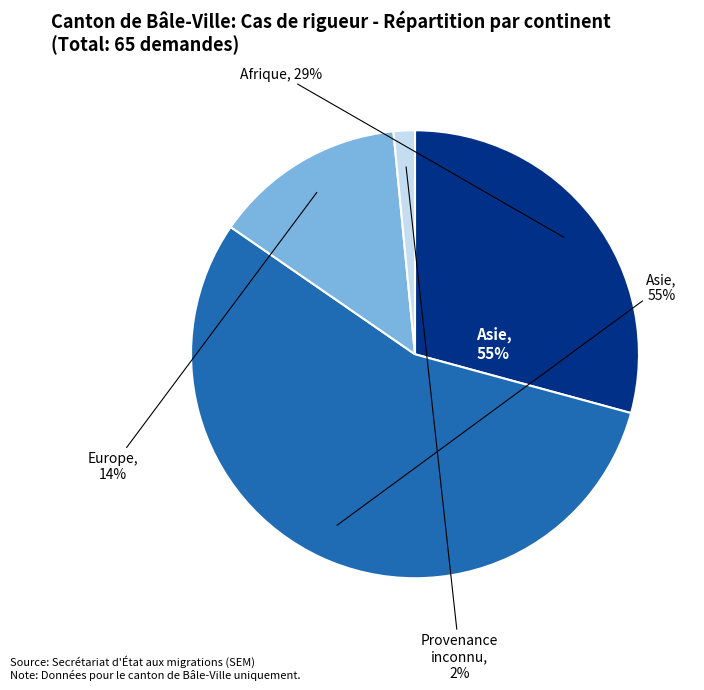

True or false: Europe accounts for 7% of the total.

False